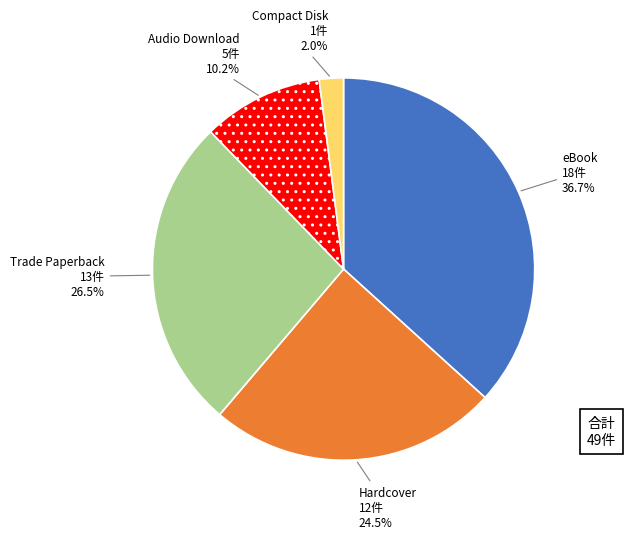

To the nearest percent, what is the average slice percentage?

20%